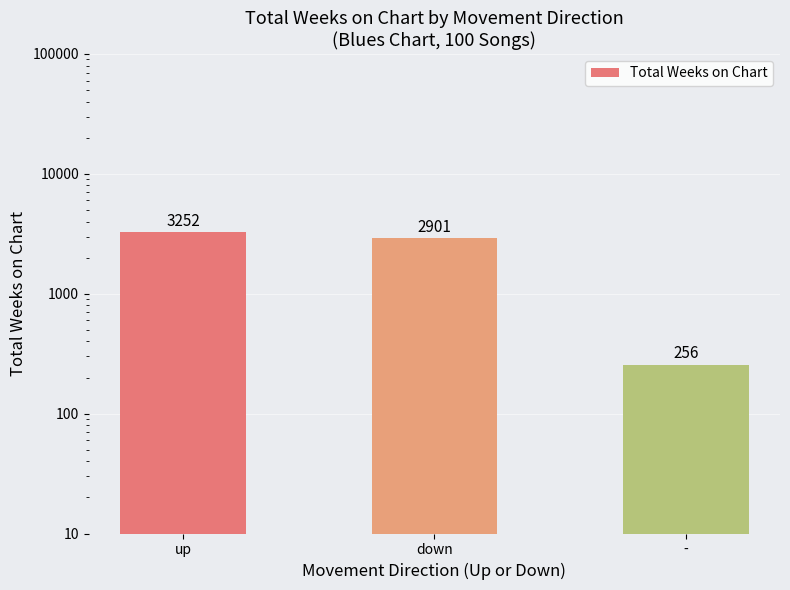

What is the ratio of the value at - to the value at down?

0.1